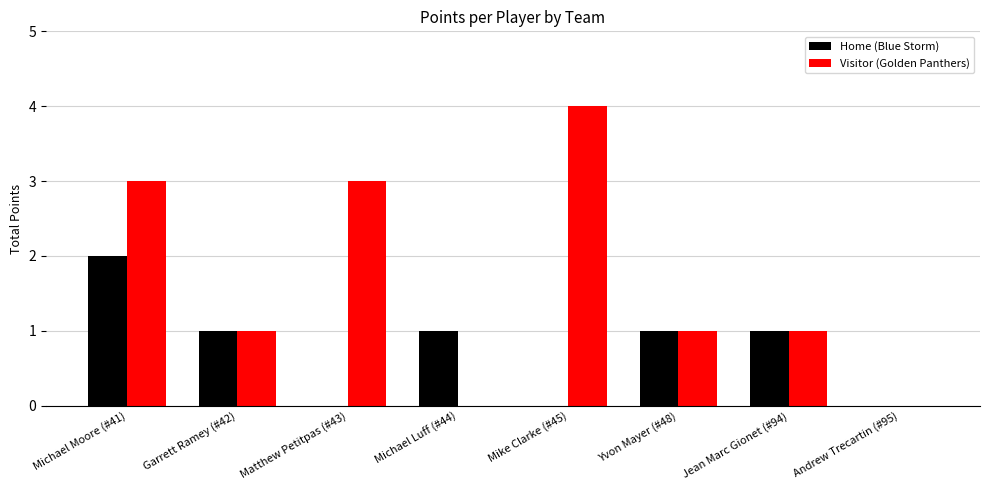

Count the number of data series in this chart.

2